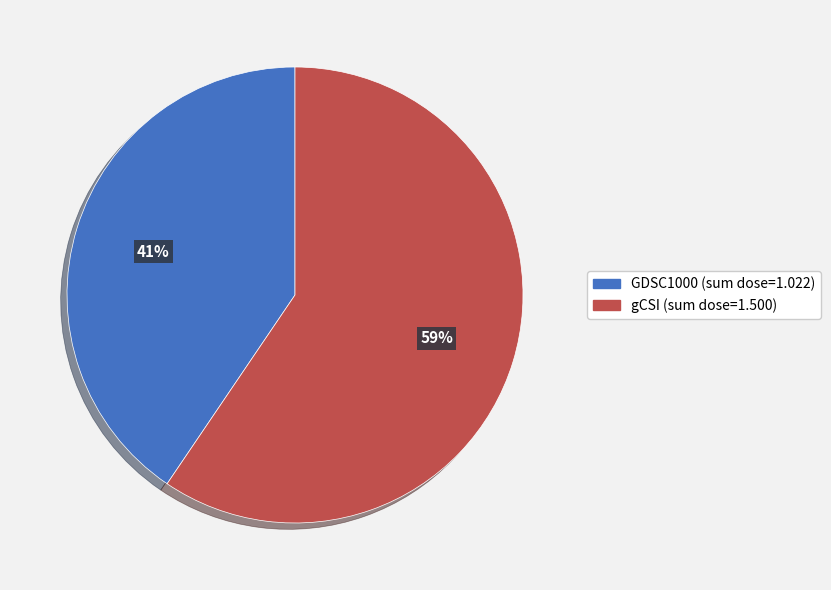

What percentage is the gCSI slice, to the nearest percent?

59%